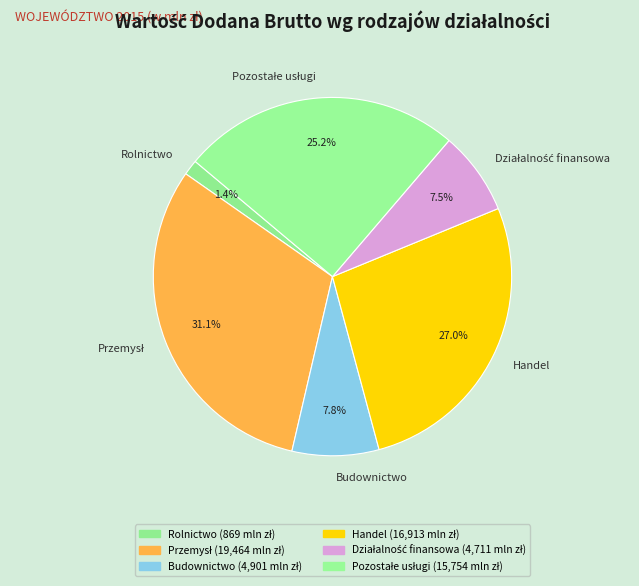

What percentage is NOT represented by Handel?

73.0%